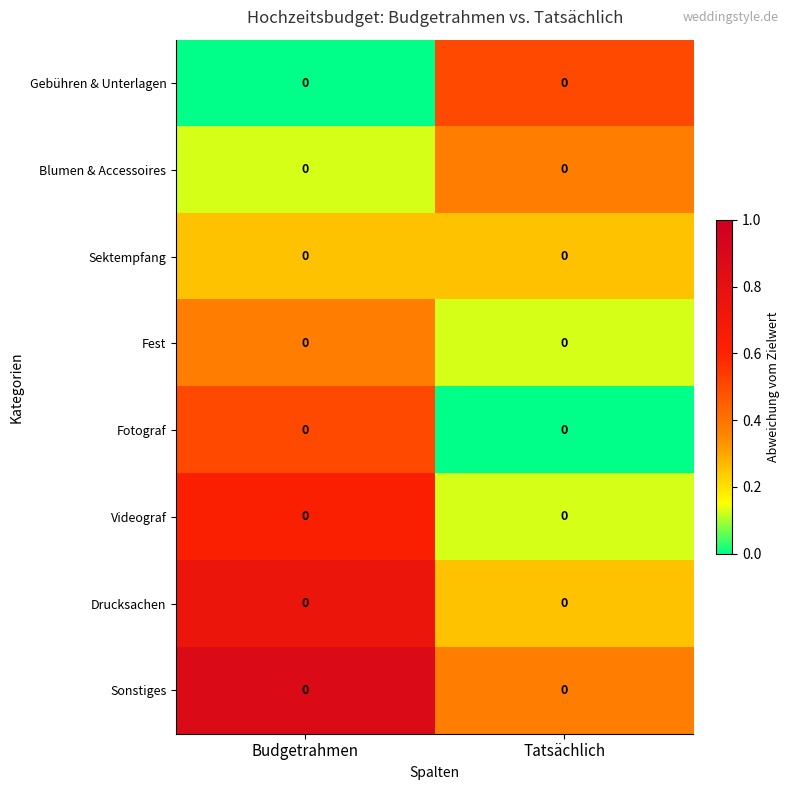

Count the number of data series in this chart.

8